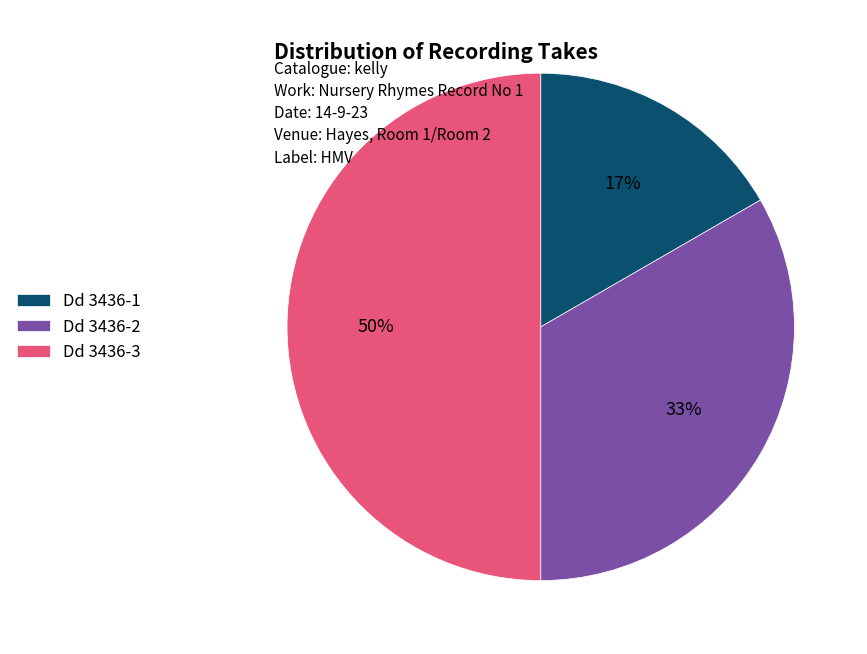

Combined, do Dd 3436-3 and Dd 3436-2 account for over 50%?

Yes